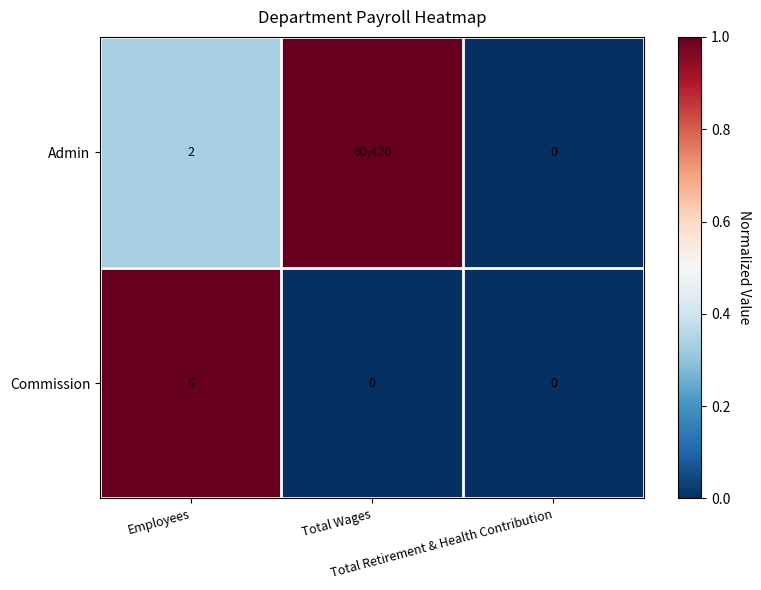

Which series has the largest range (max minus min)?

Admin